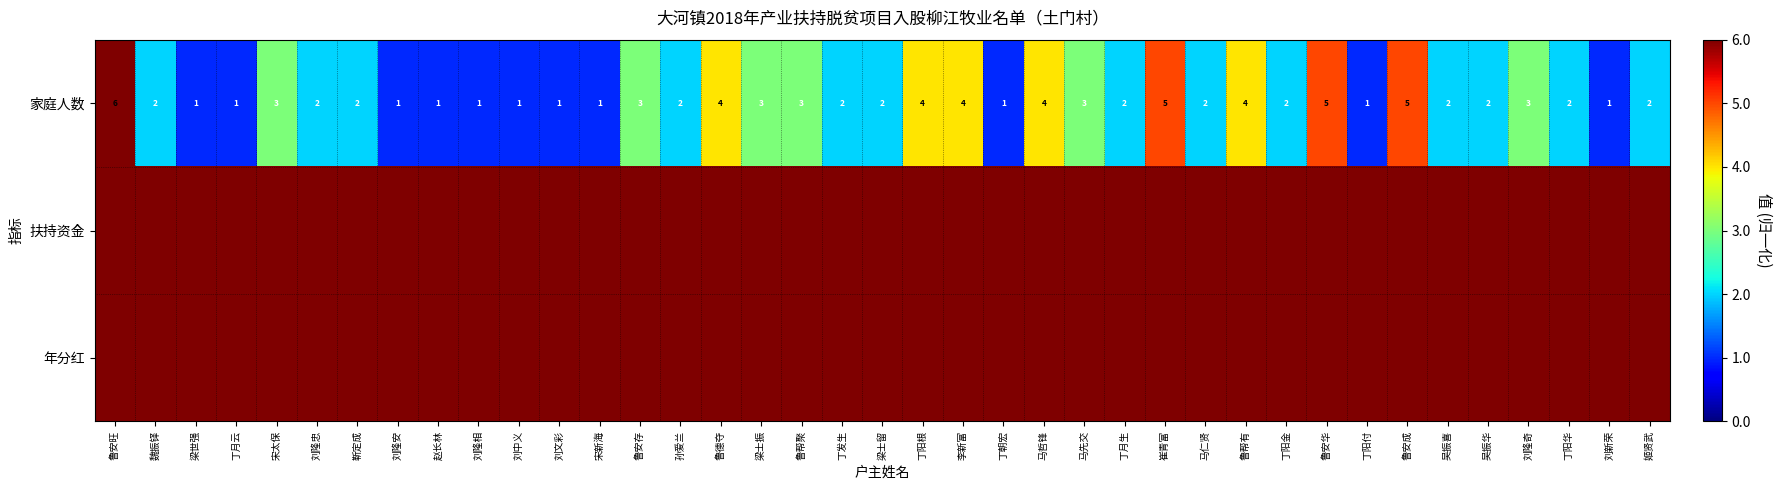

Is it true that 家庭人数 equals 1 at 鲁安存?

False